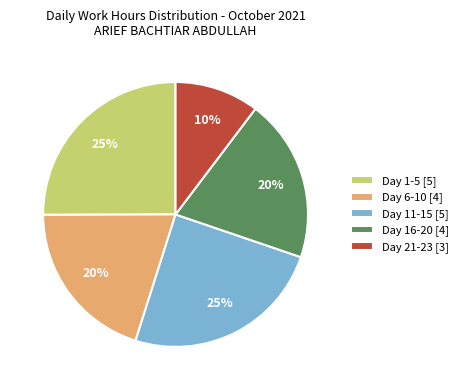

Between Day 1-5 [5] and Day 16-20 [4], which is larger?

Day 1-5 [5]